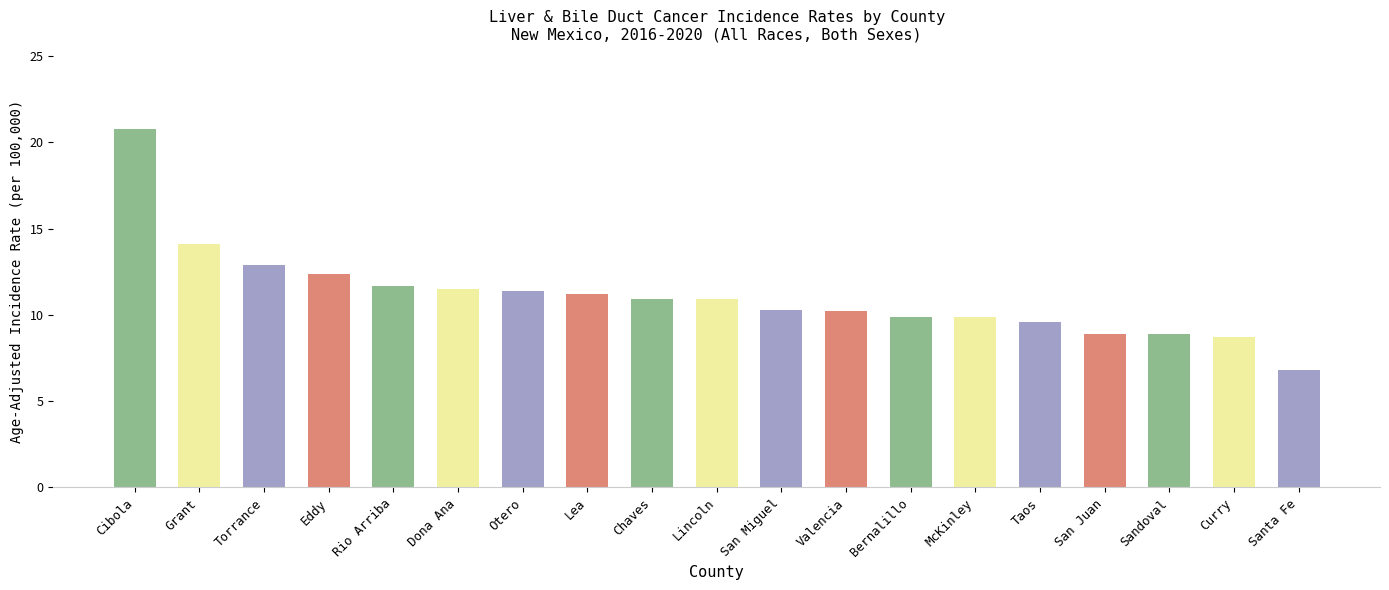

What is the difference between the second highest and minimum values?

7.3